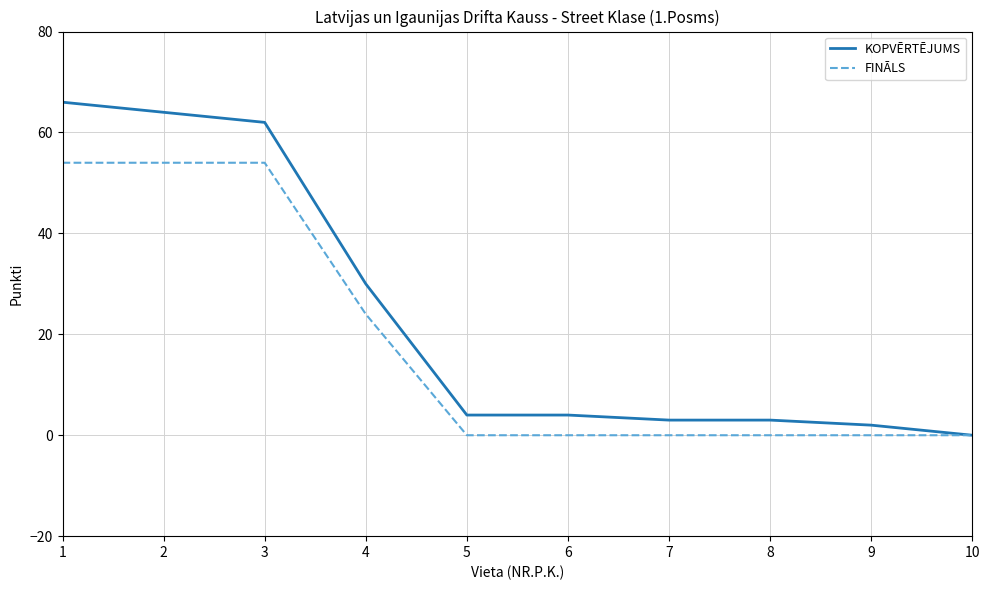

At 3, list the series in order from smallest to largest.

FINĀLS, KOPVĒRTĒJUMS